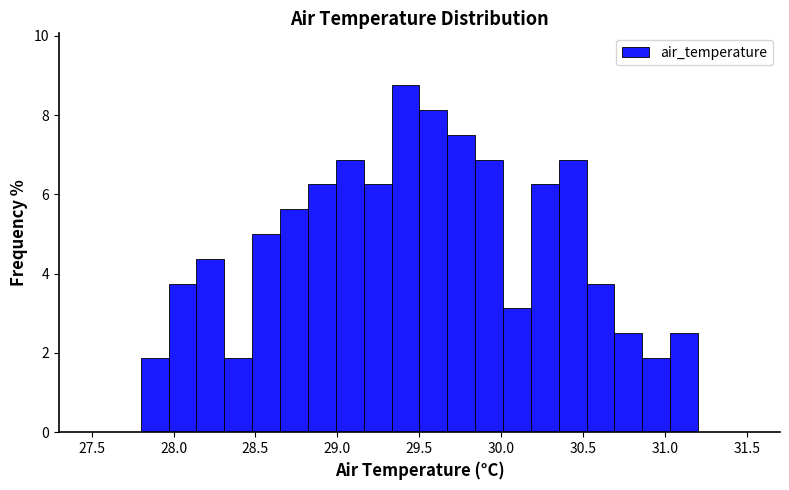

Read against the x-axis, roughly where is the centre of the tallest bar?

29.40